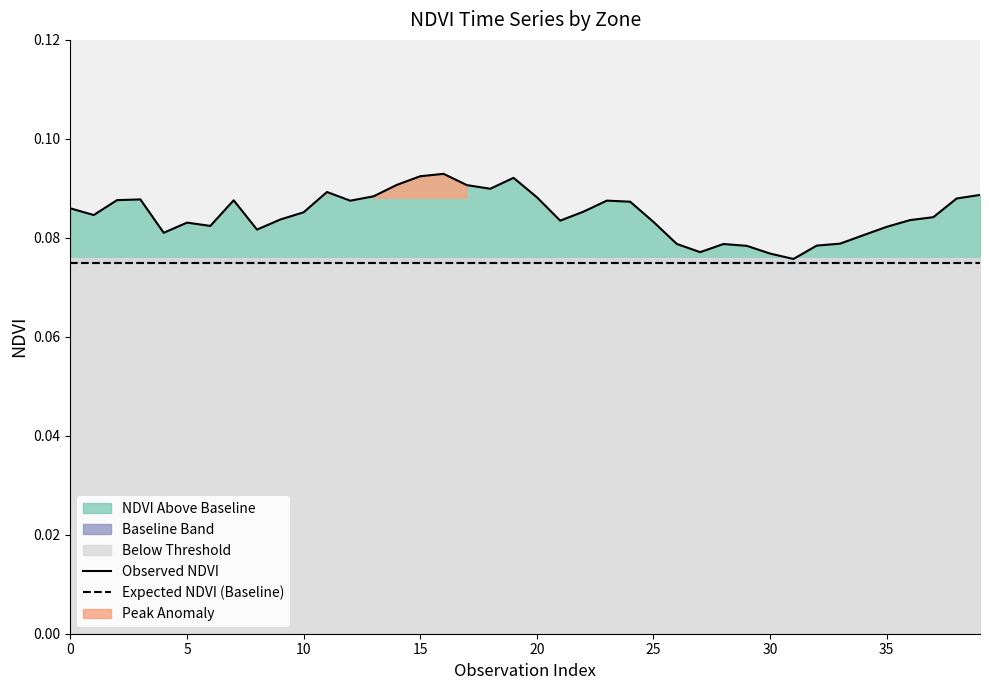

True or false: Expected NDVI (Baseline) and Observed NDVI intersect in this chart.

False